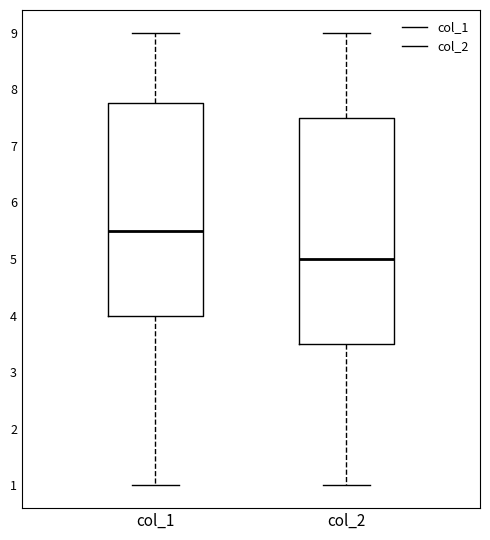

Where does the median line of the box for col_2 sit on the y-axis? The values are not printed on the chart, so give them approximately, as read against the axis.

5.0